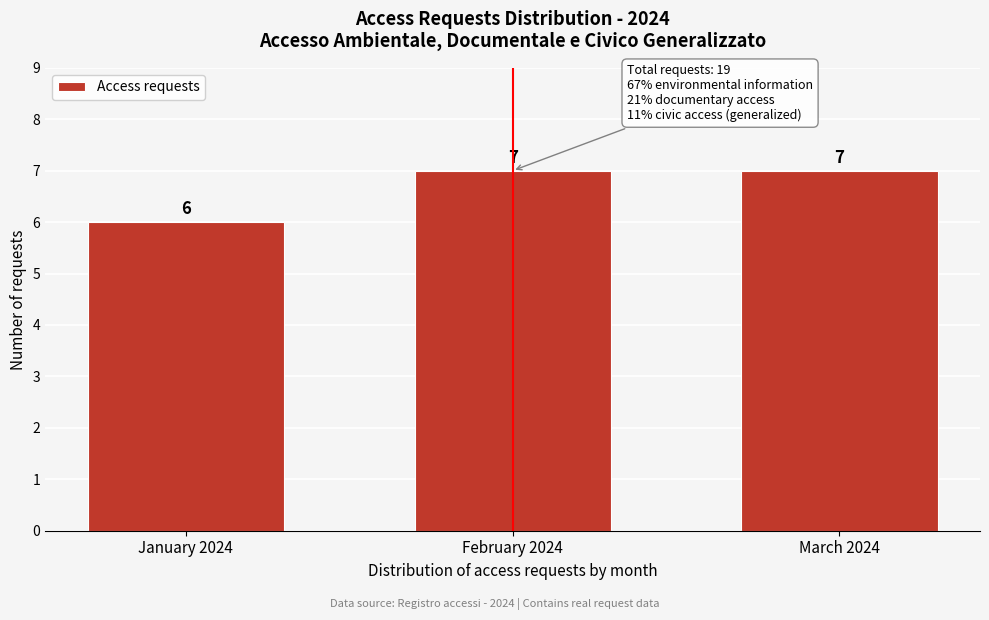

Reading left to right, what are all the values shown in this chart?

January 2024=6	February 2024=7	March 2024=7